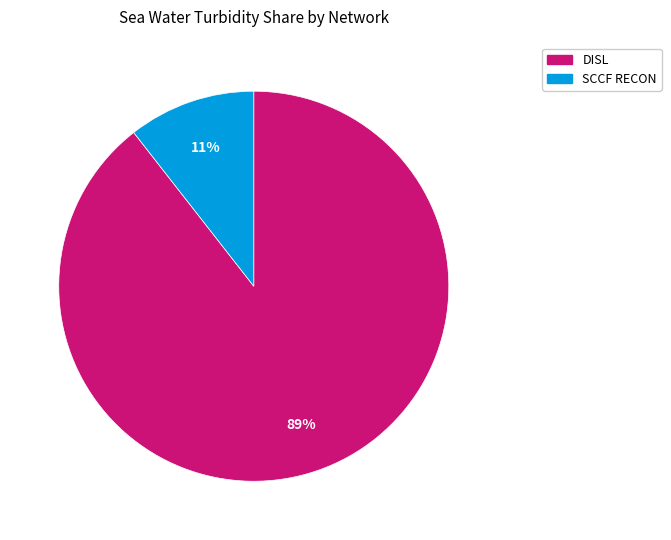

Which category has the smallest portion of the pie?

SCCF RECON